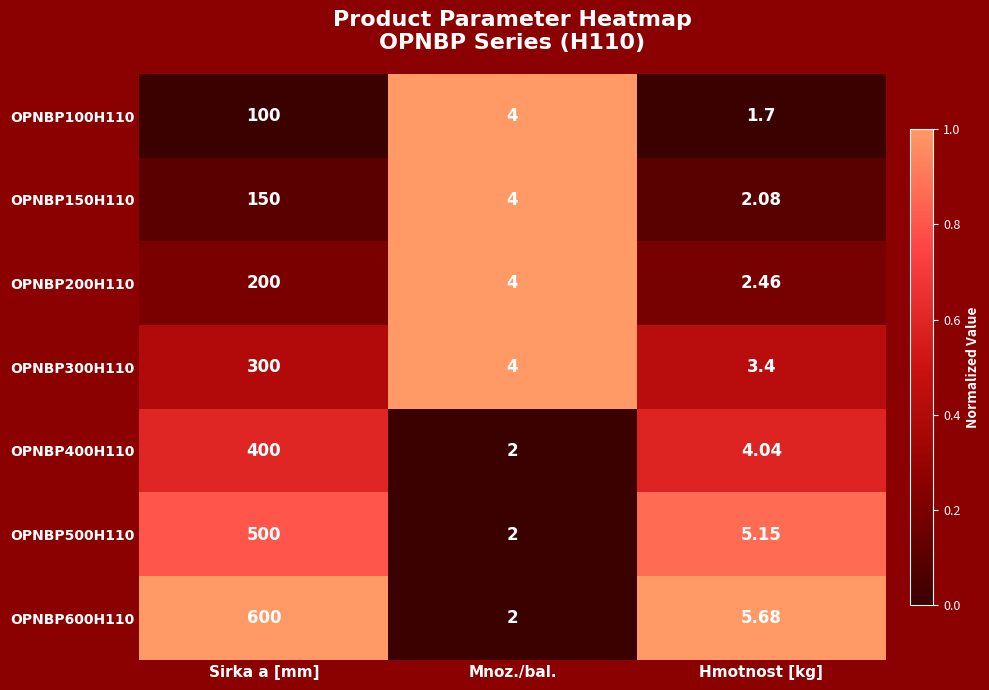

Rank the categories by OPNBP600H110 value from lowest to highest.

Mnoz./bal., Hmotnost [kg], Sirka a [mm]